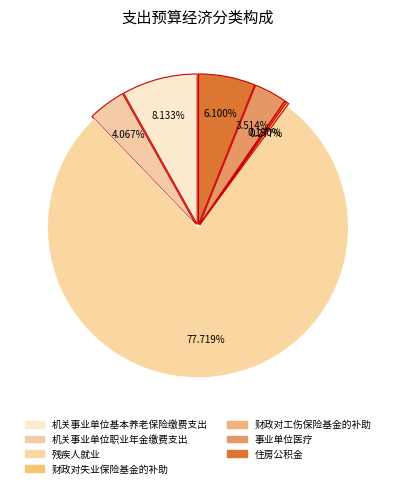

Is it true that 事业单位医疗 is 4% of the pie?

True